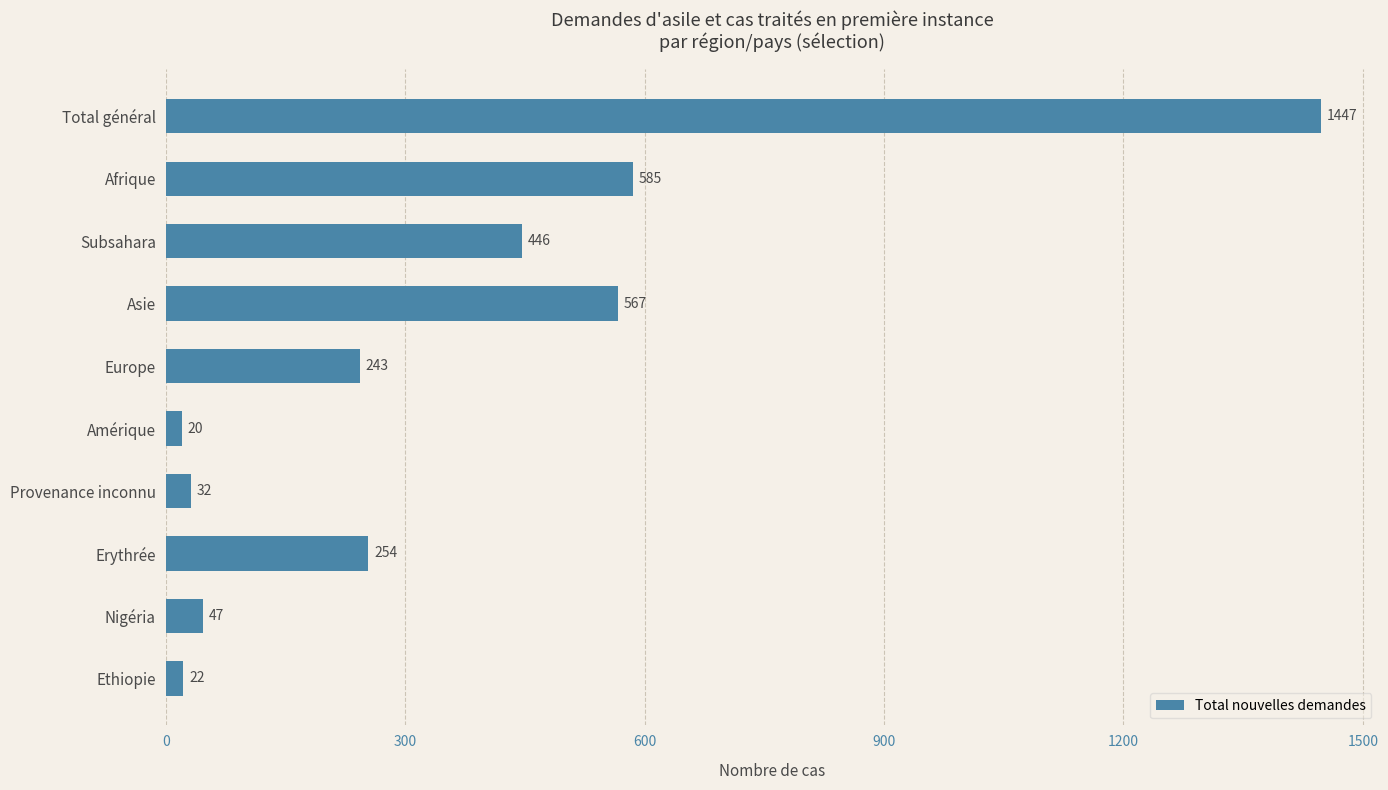

What is the value of the 9th bar from the top?

47